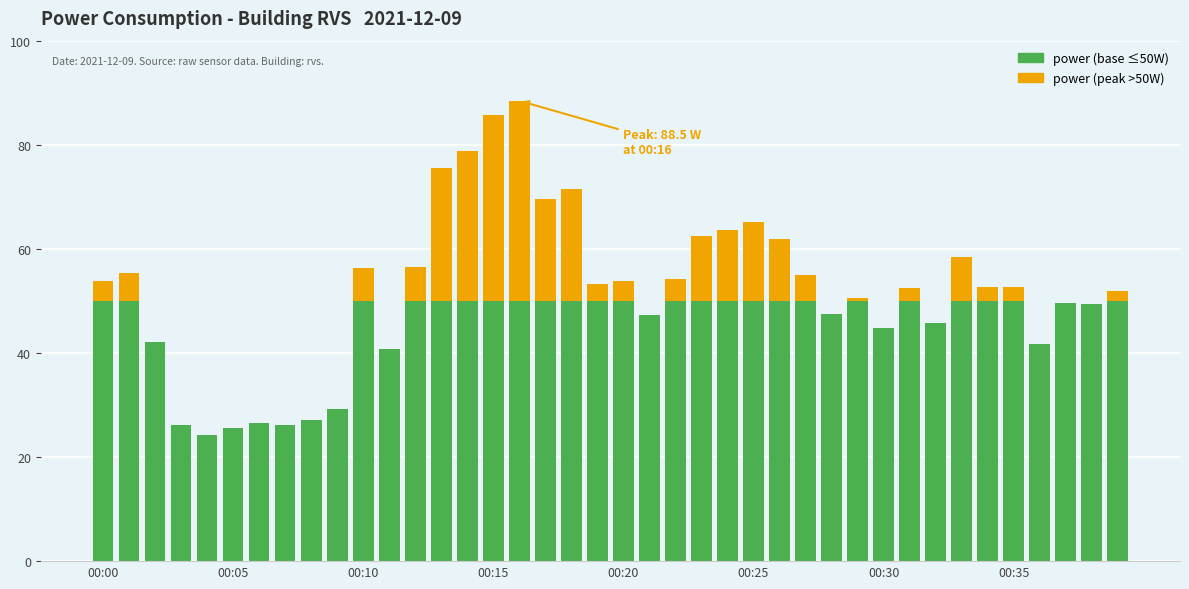

Count the number of categories in the chart.

40